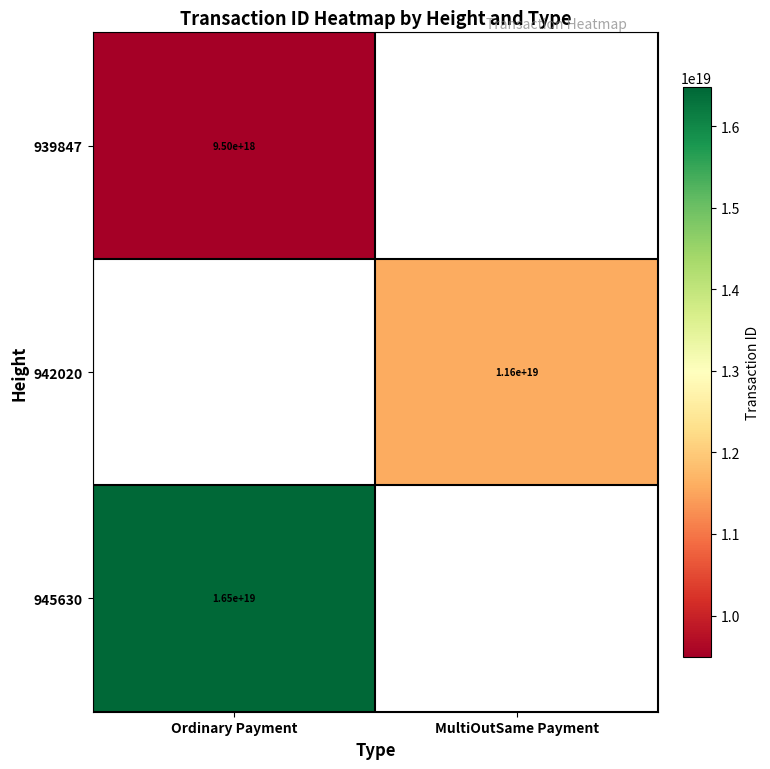

Count the number of data series in this chart.

3